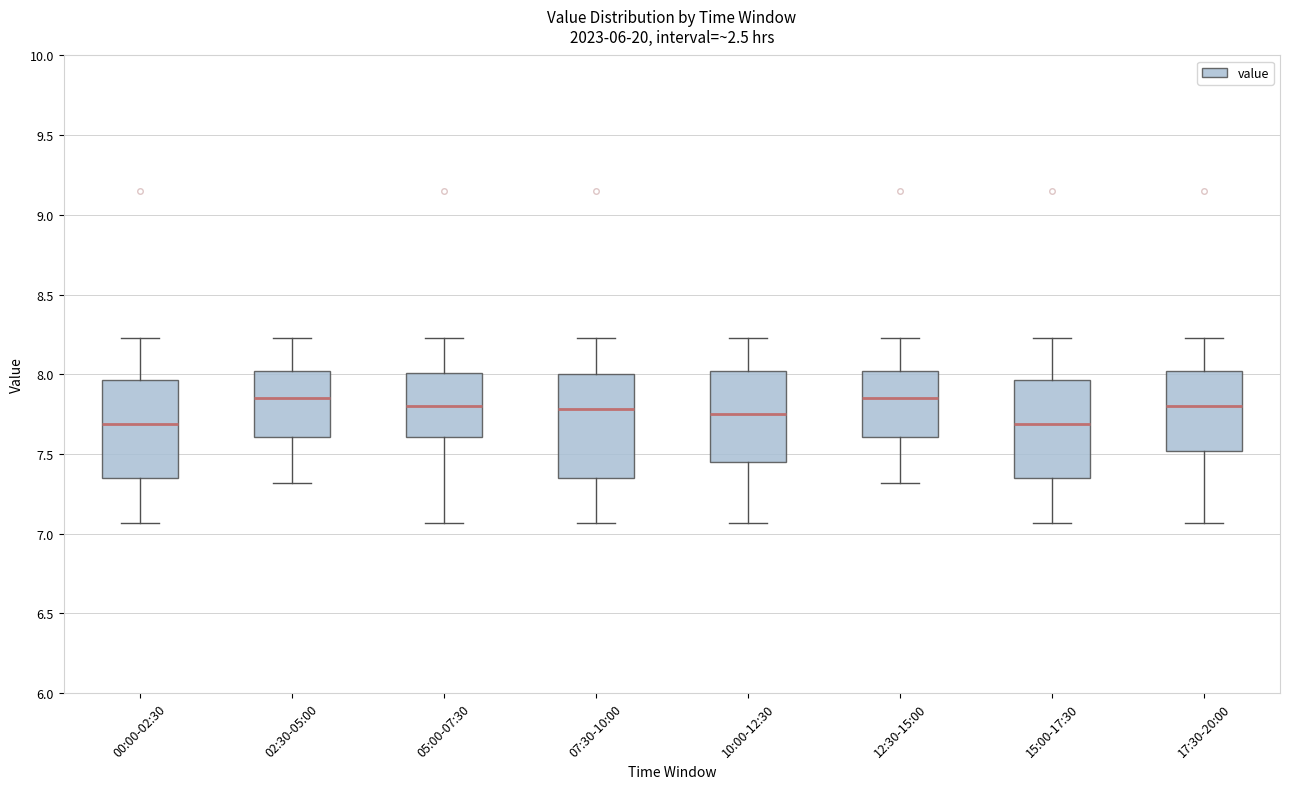

Where does the lower whisker of the box for 15:00-17:30 end on the y-axis? The values are not printed on the chart, so give them approximately, as read against the axis.

7.05